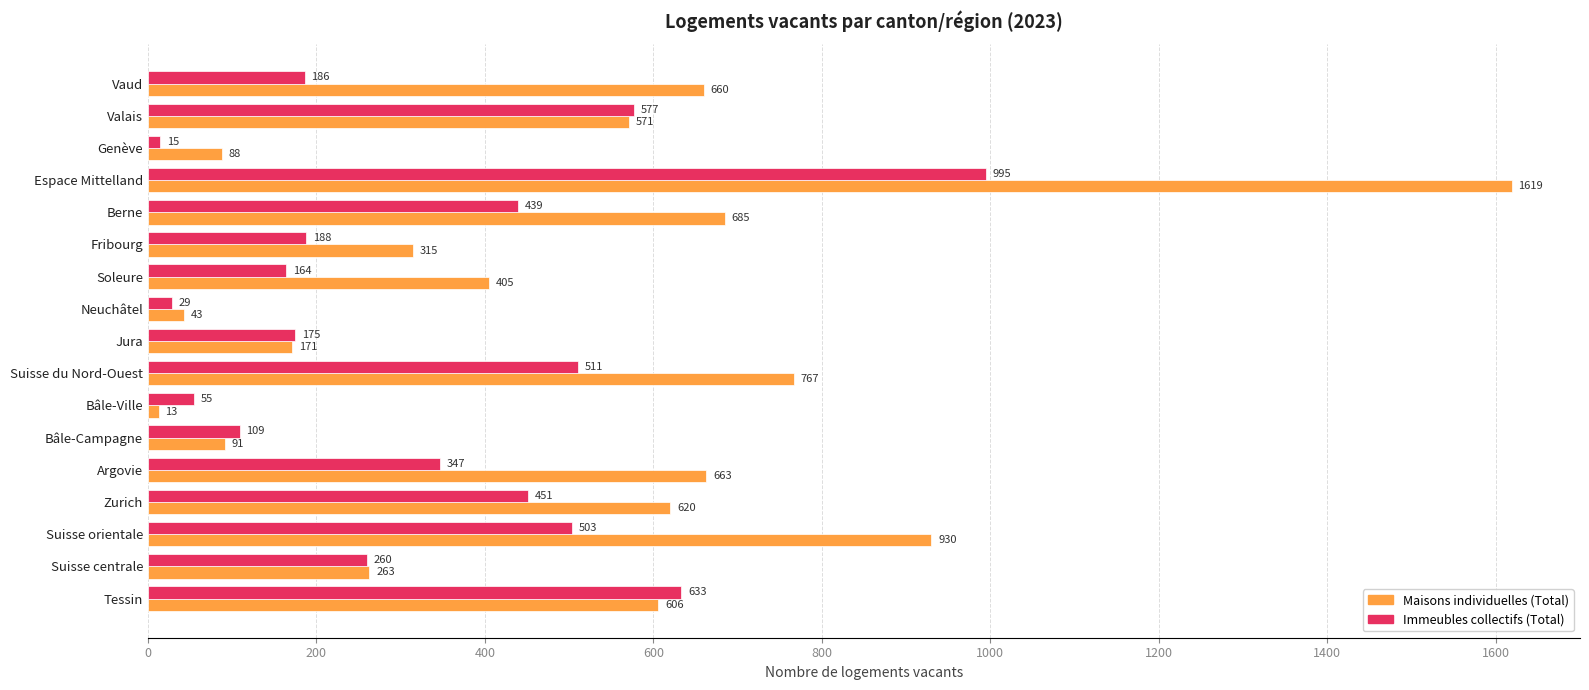

How many data points does each series have?

17